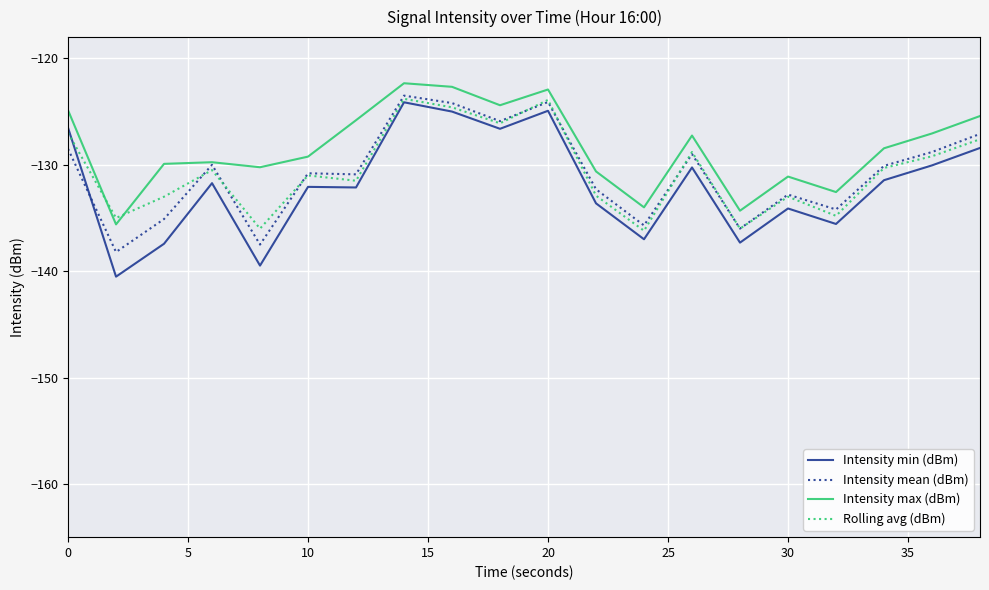

What is the lowest value of the Intensity max (dBm) series?

-135.6